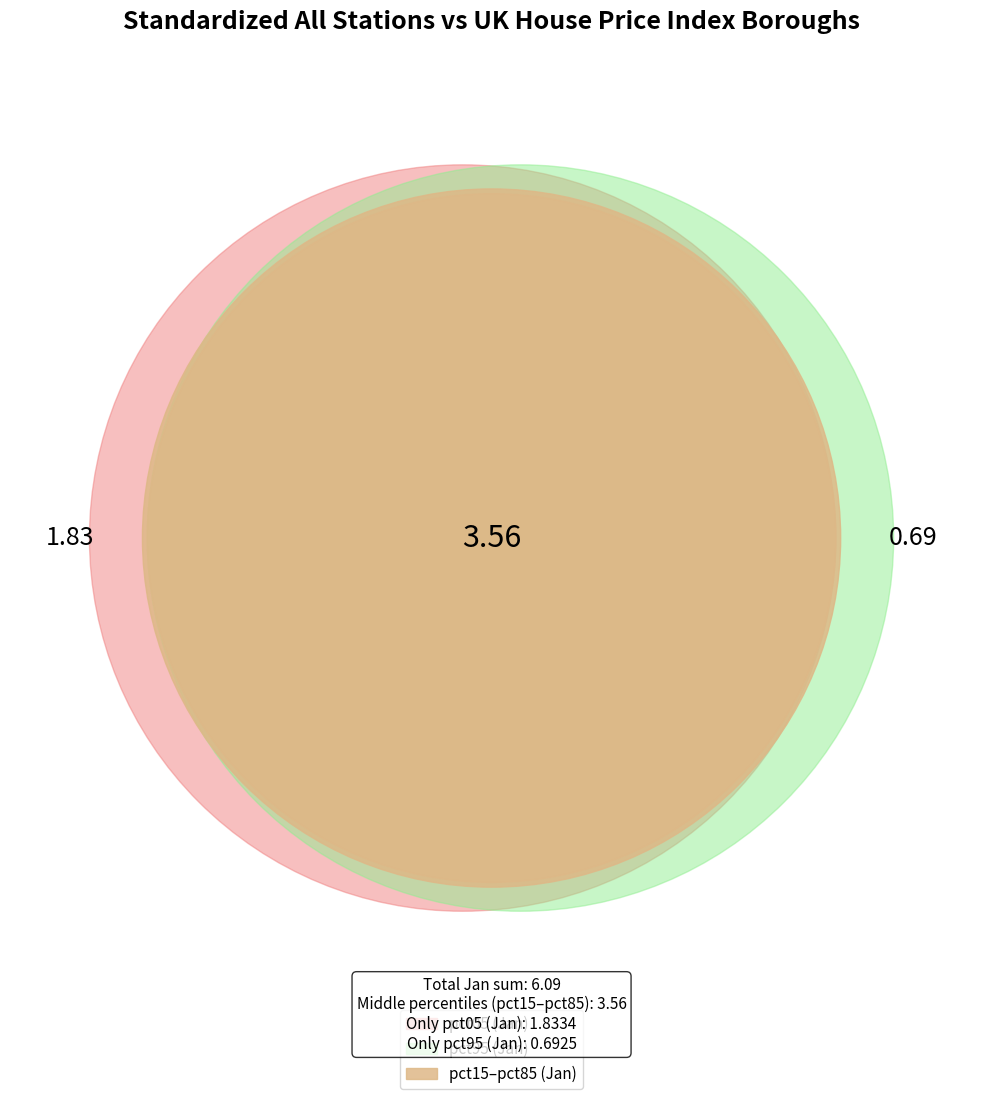

Is it true that pct25 is 1% of the pie?

False